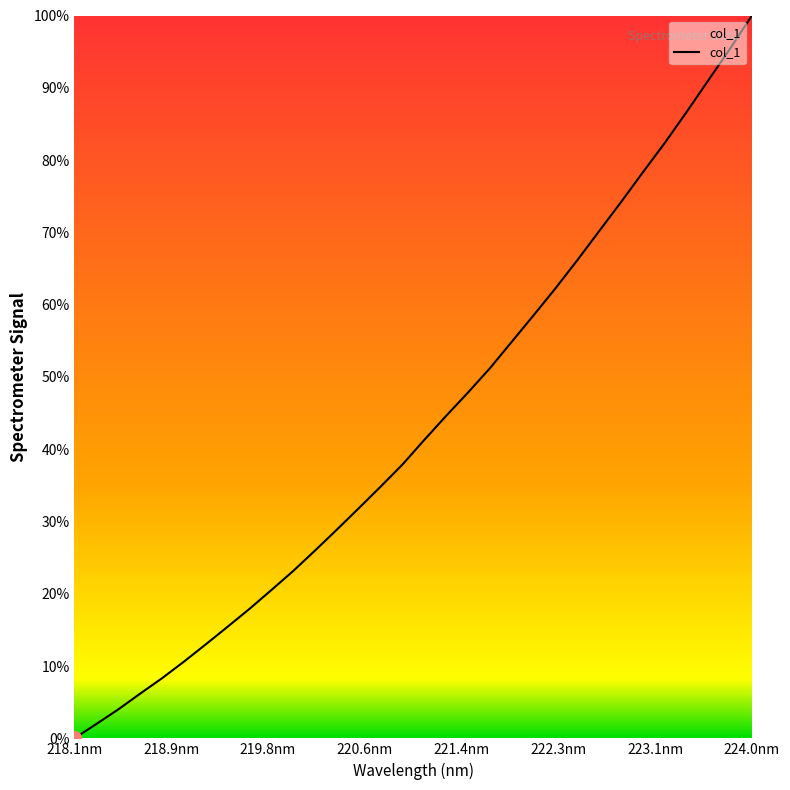

True or false: the data has more than 1 interior local peaks.

False